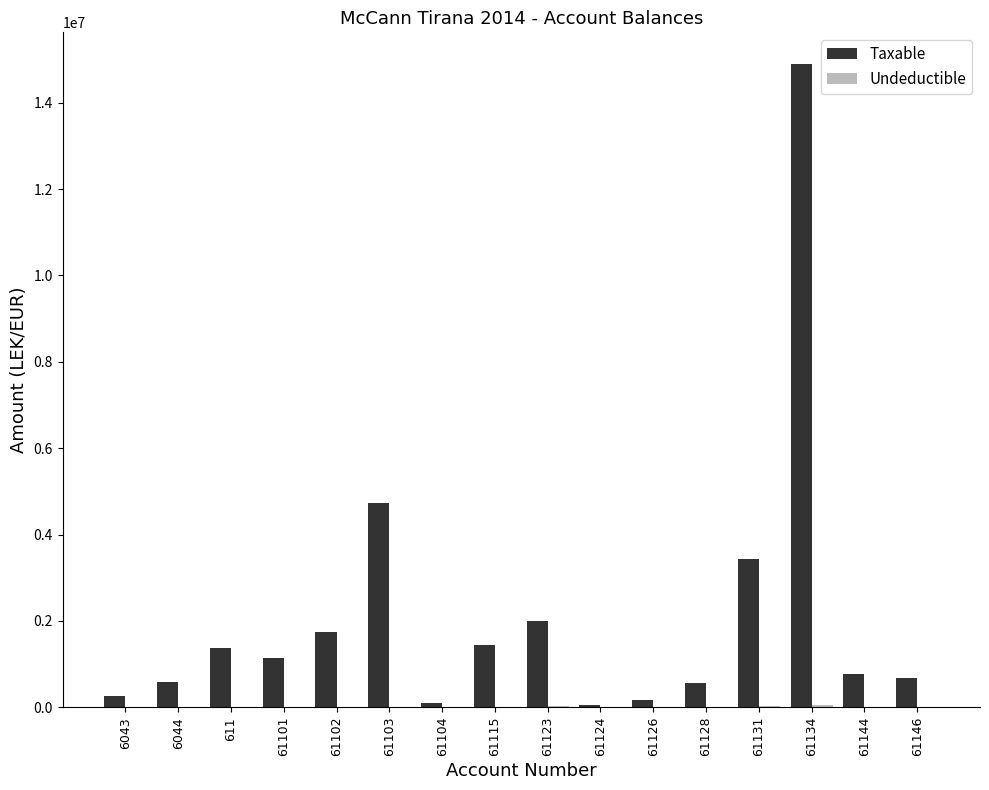

Are the bars horizontal?

No